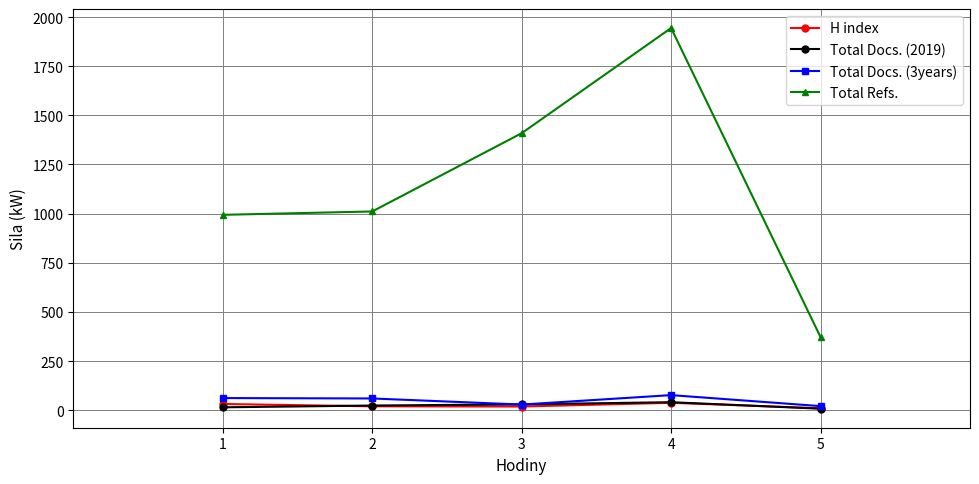

At which category is the sum across all series the highest?

4